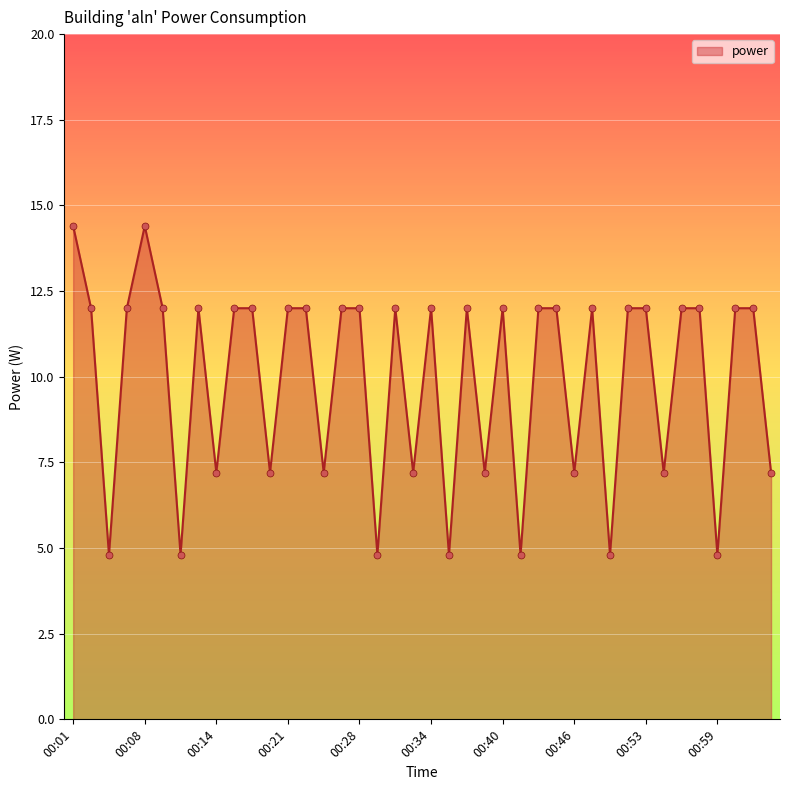

What is the maximum value shown in the chart?

14.4